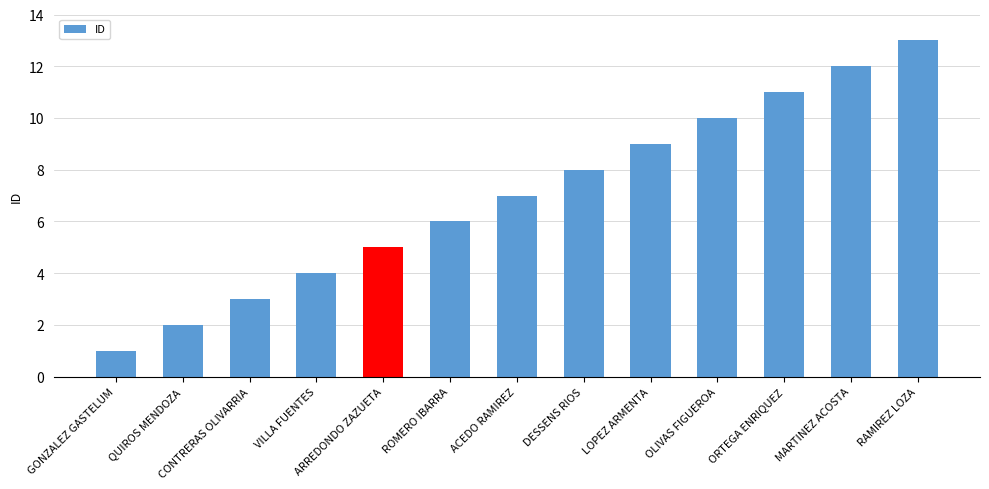

True or false: the data shows 6 at VILLA FUENTES.

False